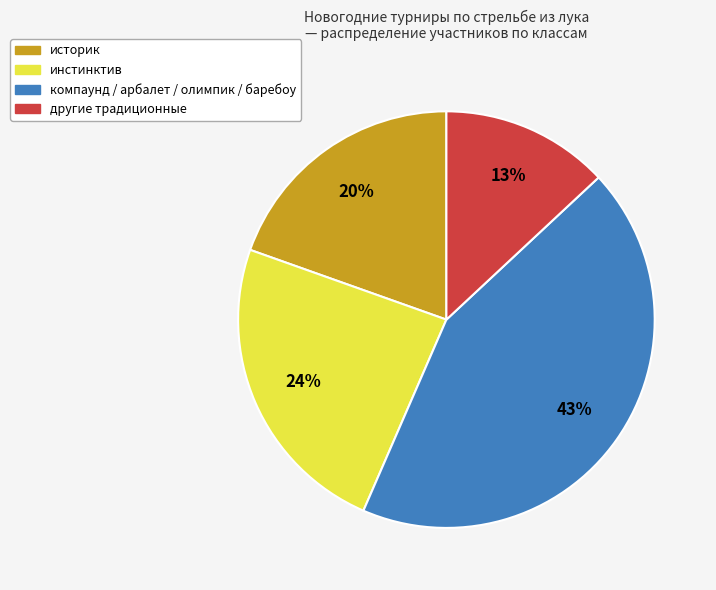

Is there any slice that represents more than half of the pie?

No